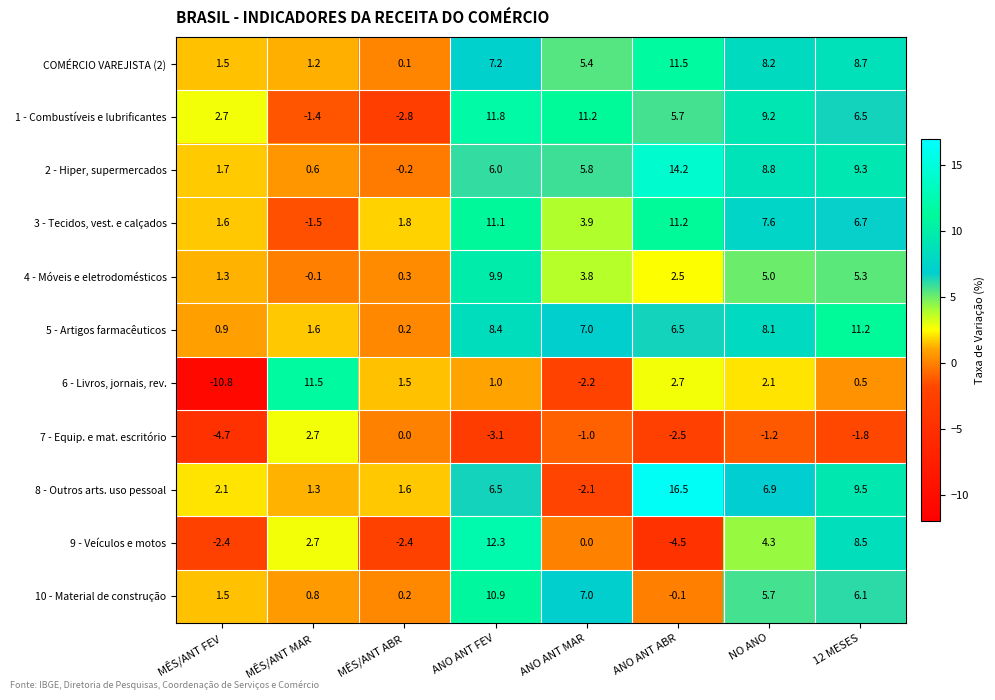

Which series changed the most between MÊS/ANT FEV and ANO ANT FEV?

9 - Veículos e motos